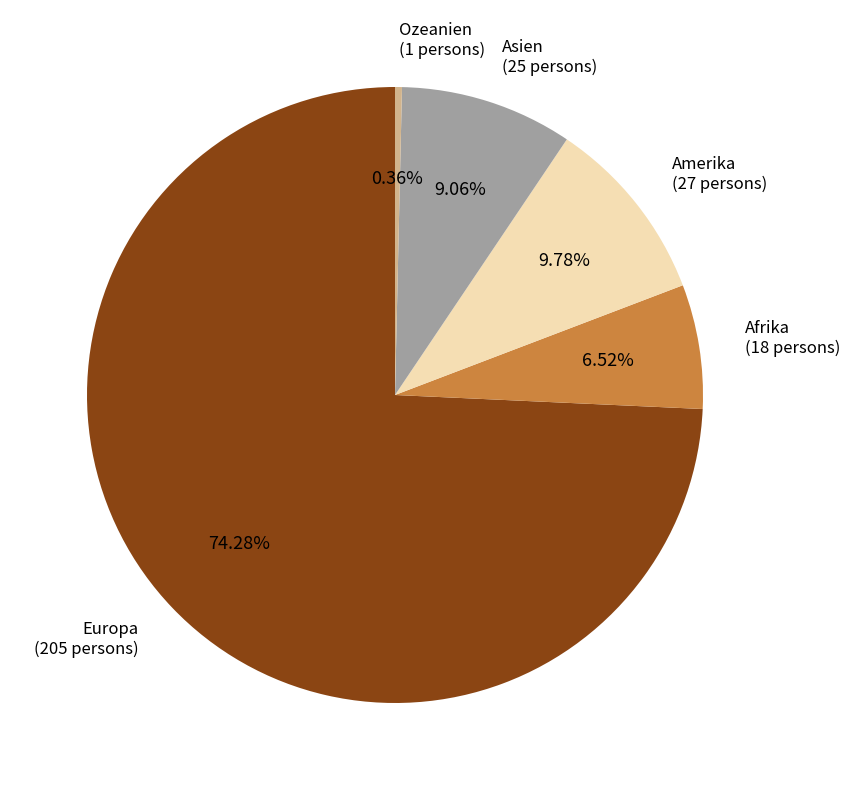

Is there any slice that represents more than half of the pie?

Yes